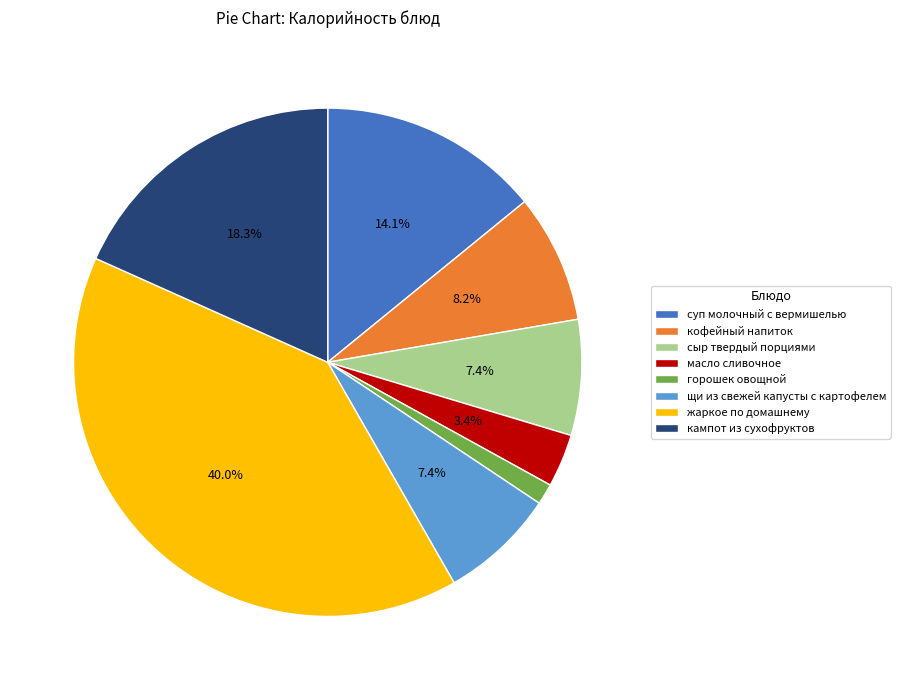

What is the ratio of the value at масло сливочное to the value at суп молочный с вермишелью?

0.2